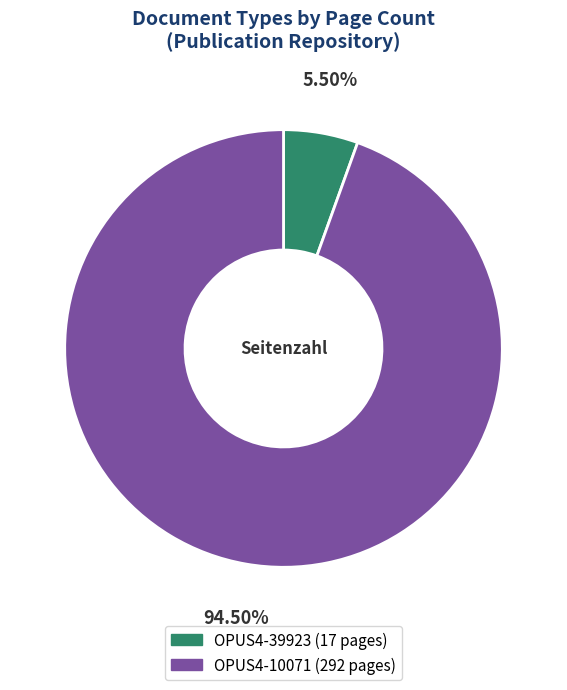

Does any single category account for the majority?

Yes